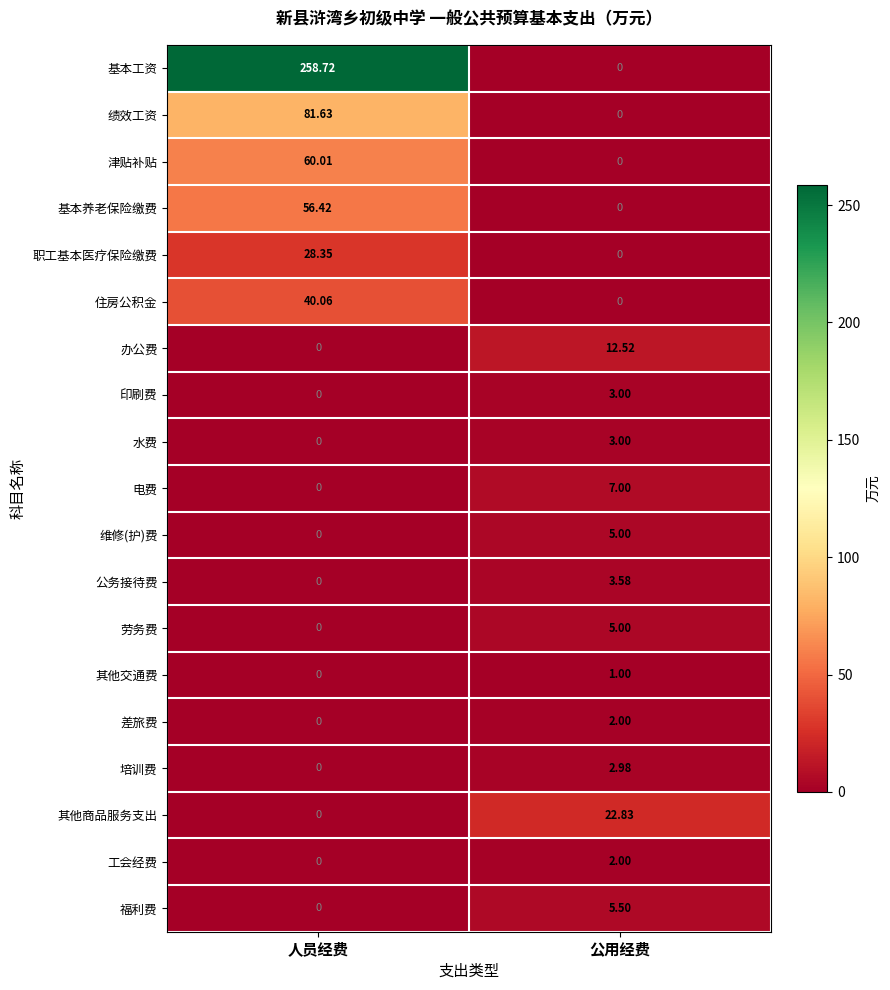

How many positive values does the 劳务费 series have?

1